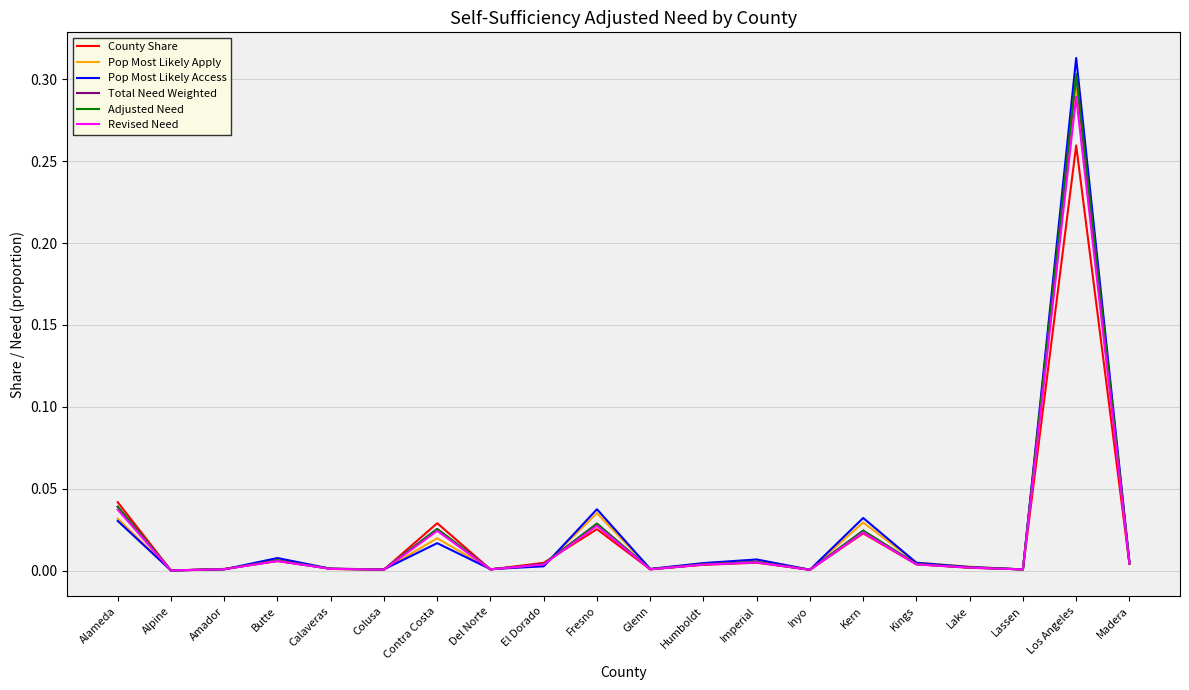

At which category does Pop Most Likely Apply reach its first local peak?

Butte